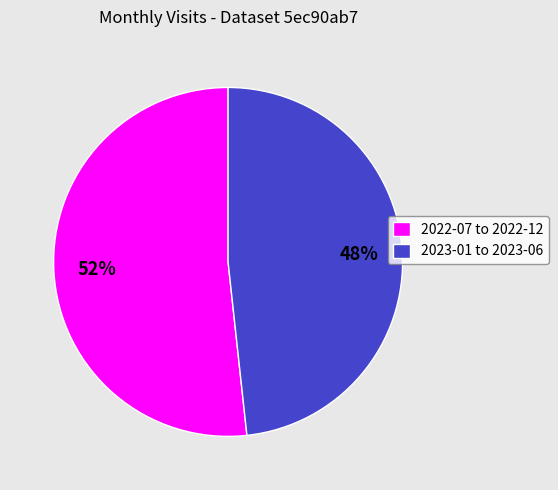

To the nearest percent, what portion does 2022-07 to 2022-12 represent?

52%